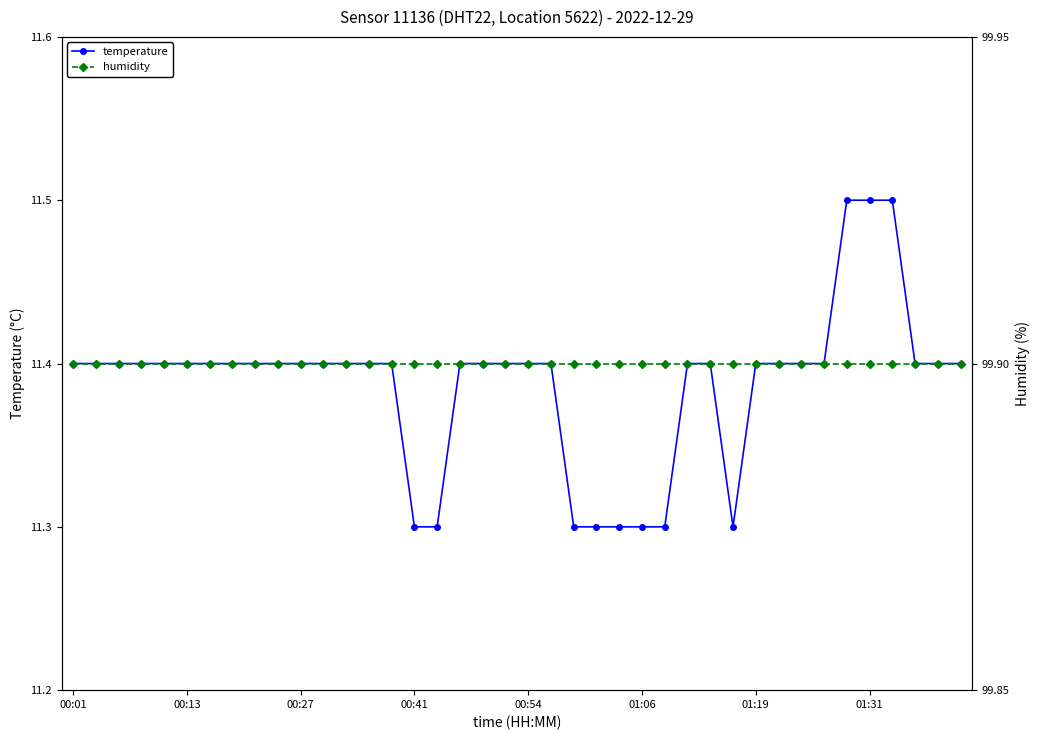

What is the lowest value of the humidity series?

99.9